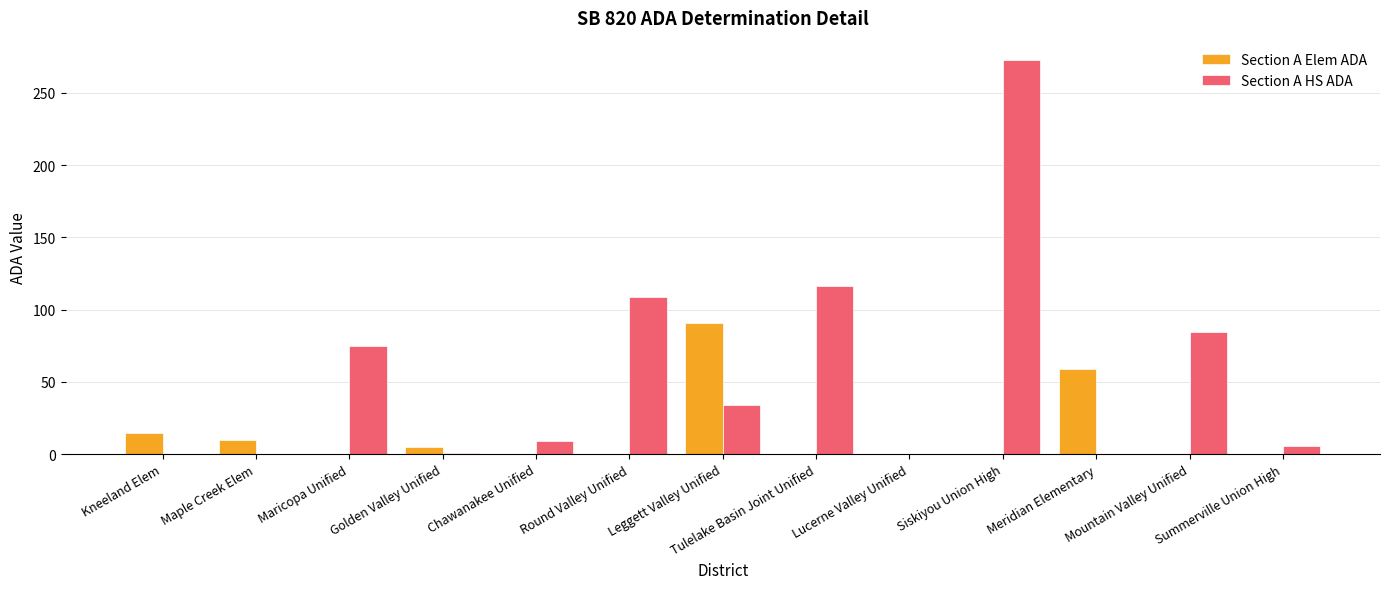

How many categories are shown in the chart?

13